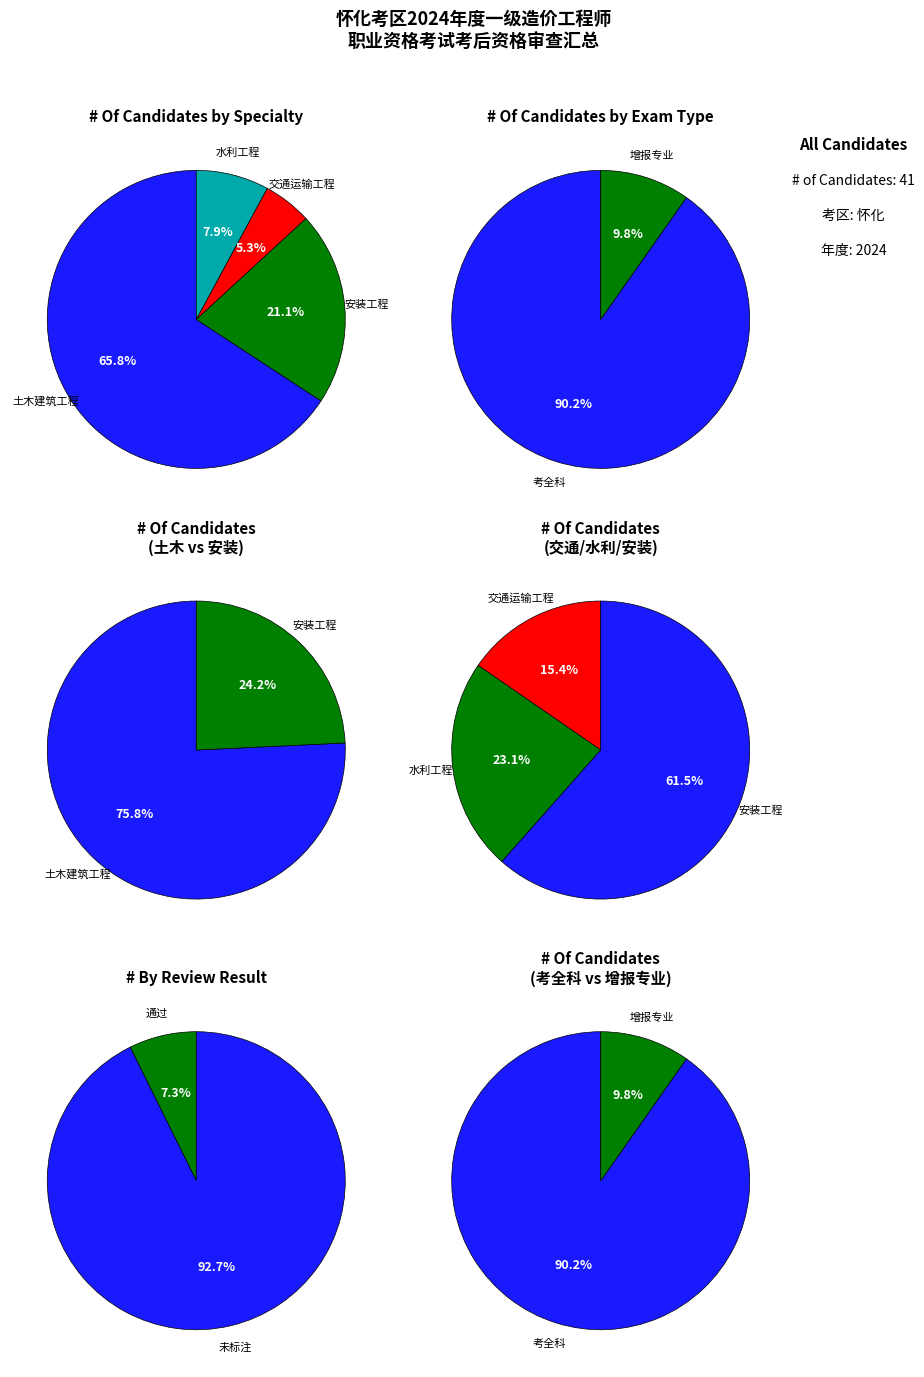

Does any single category account for the majority?

Yes